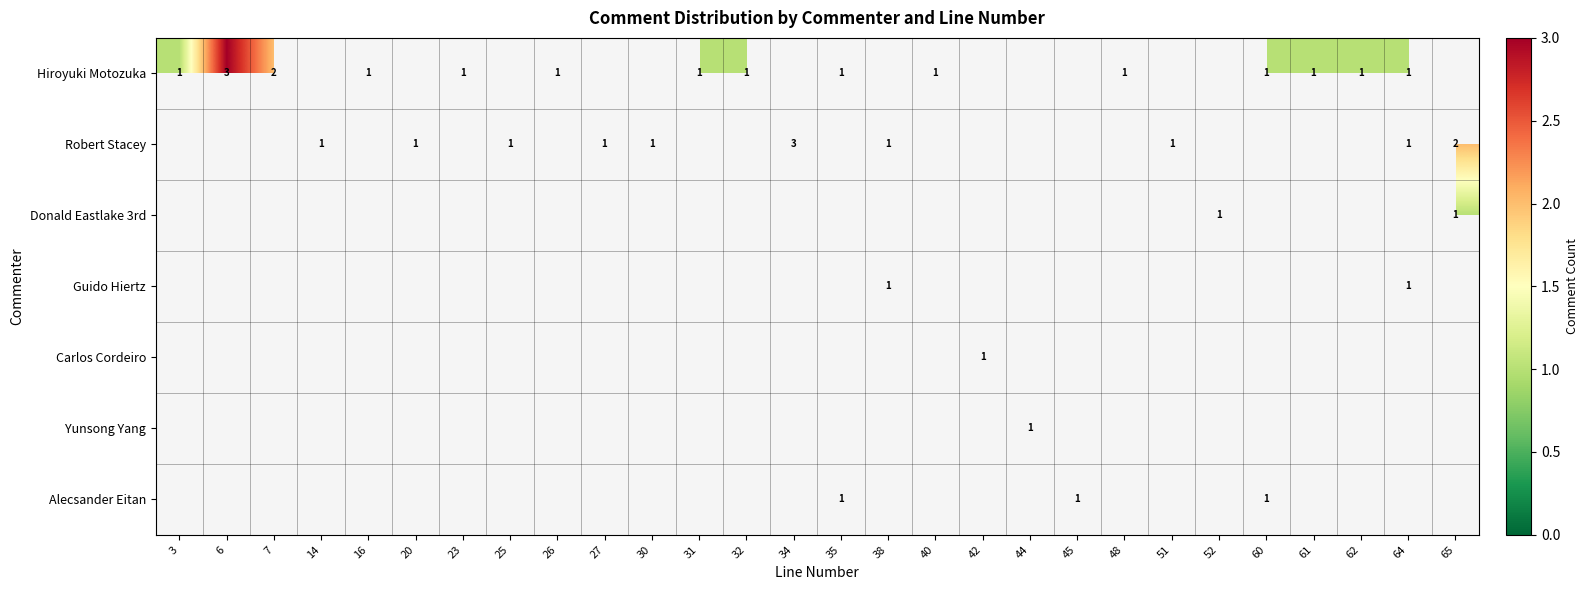

The Donald Eastlake 3rd series shows 2 at 65. True or false?

False